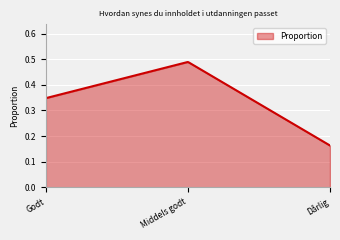

List the labels in order of value, smallest first.

Dårlig, Godt, Middels godt